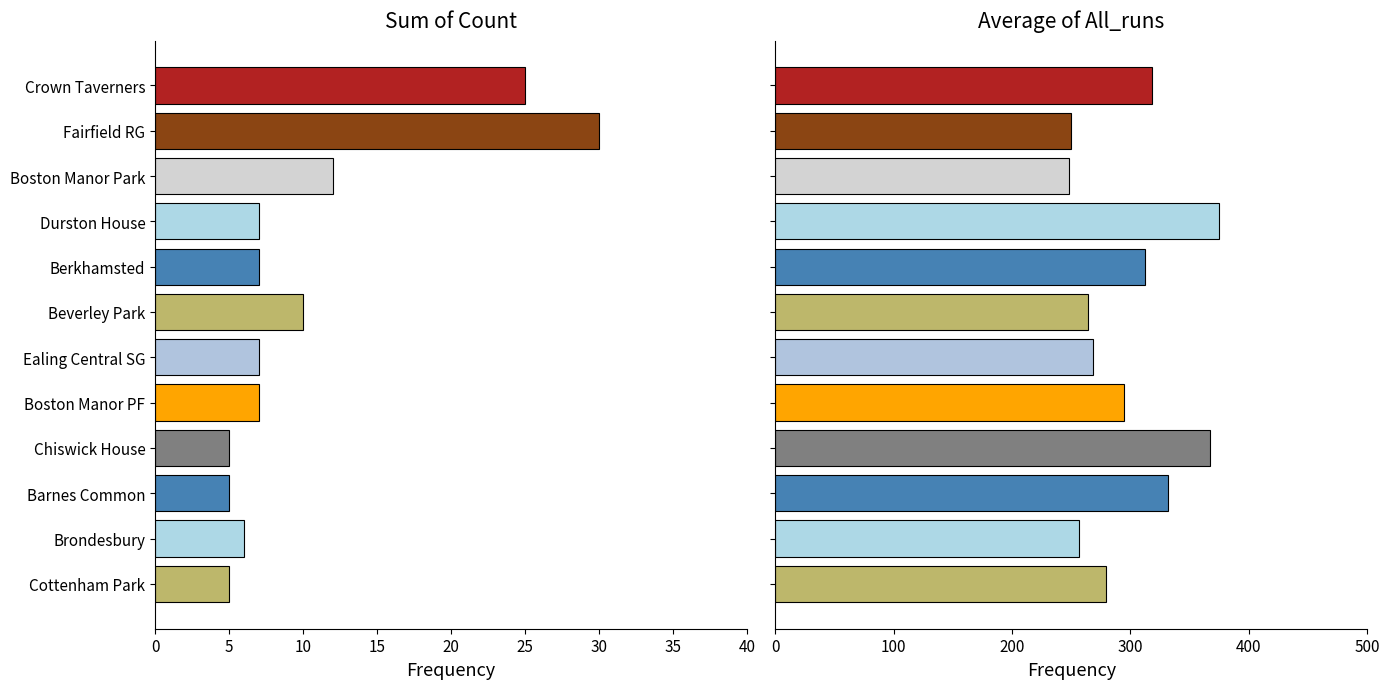

What is the lowest value of the Average of All_runs series?

247.9